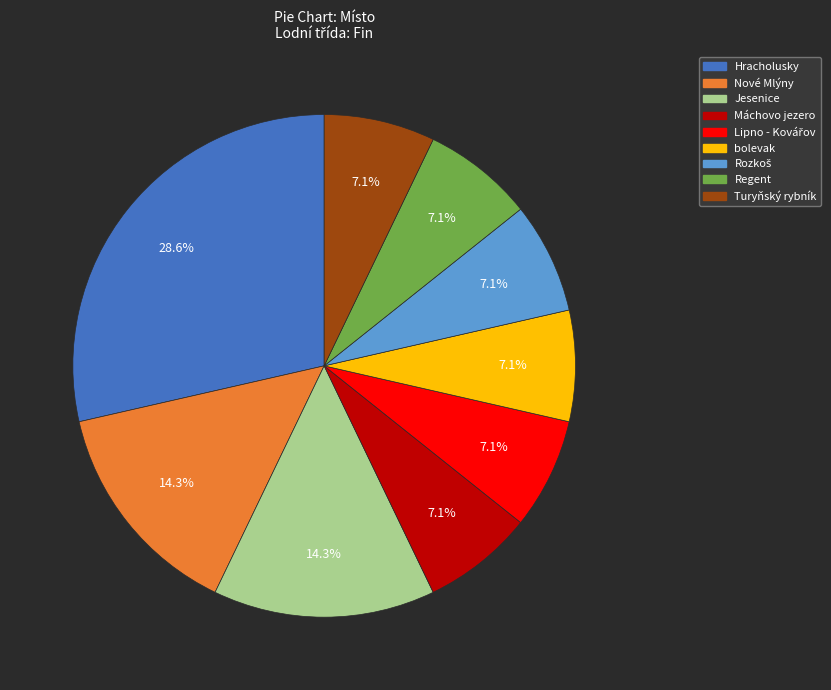

What is the largest slice in the pie chart?

Hracholusky